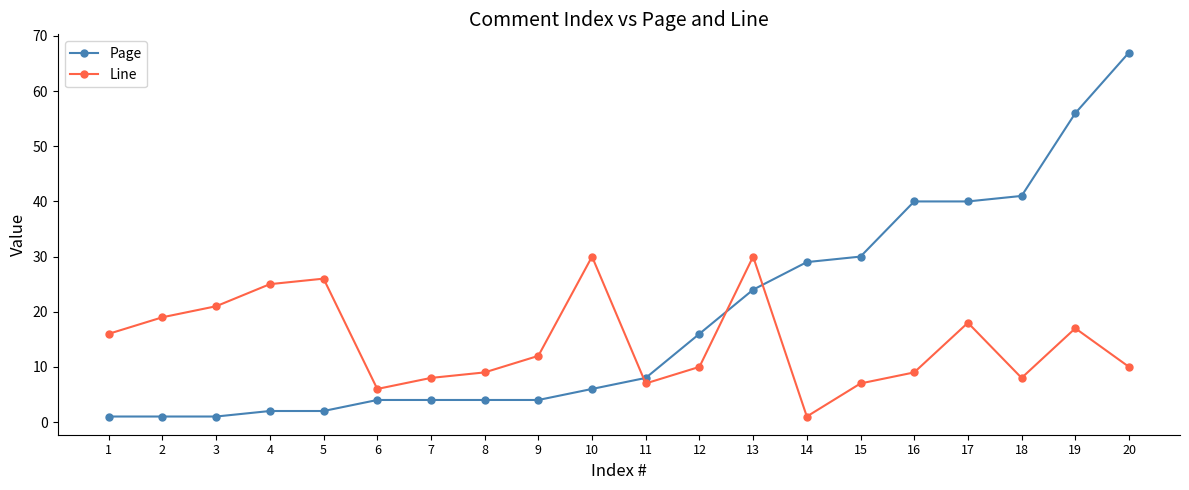

Where is Page nearest to the value 34?

15